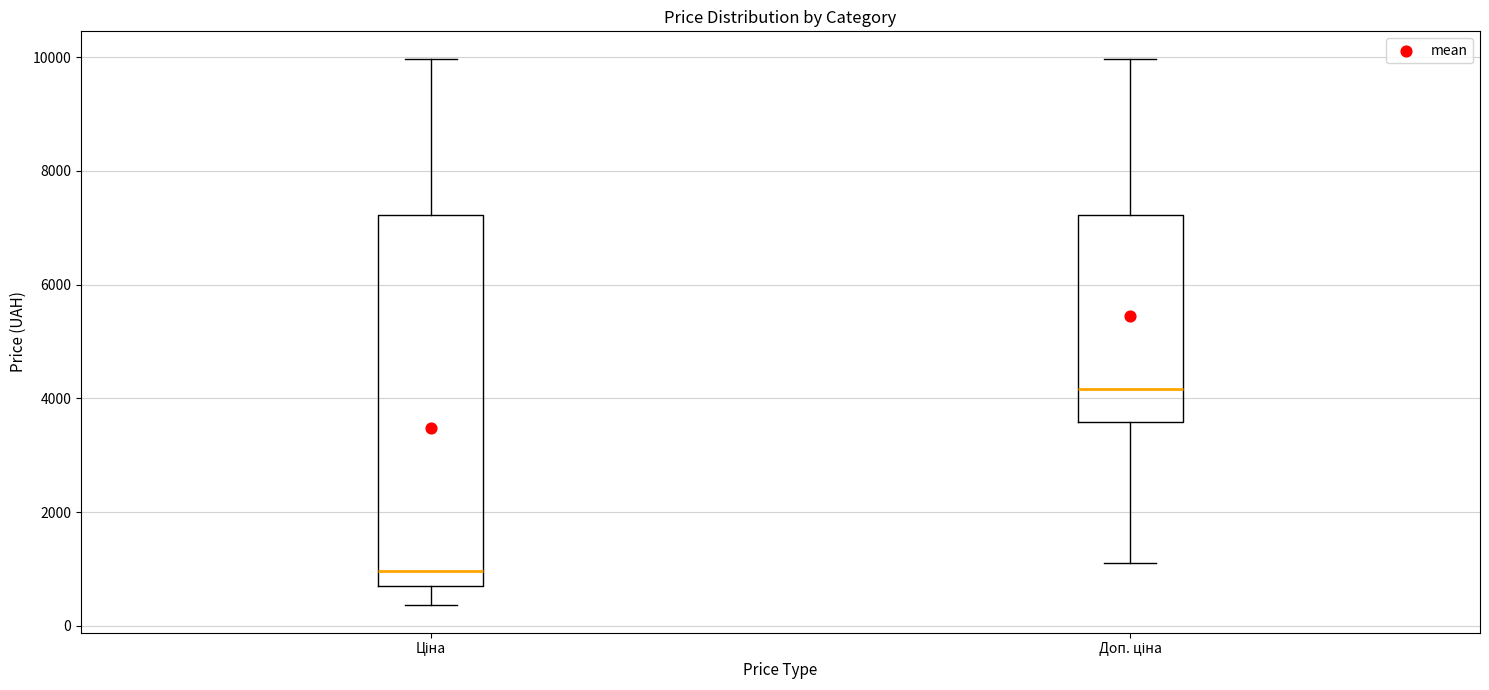

Where is the lower edge of the box for Доп. ціна on the y-axis? The values are not printed on the chart, so give them approximately, as read against the axis.

3600